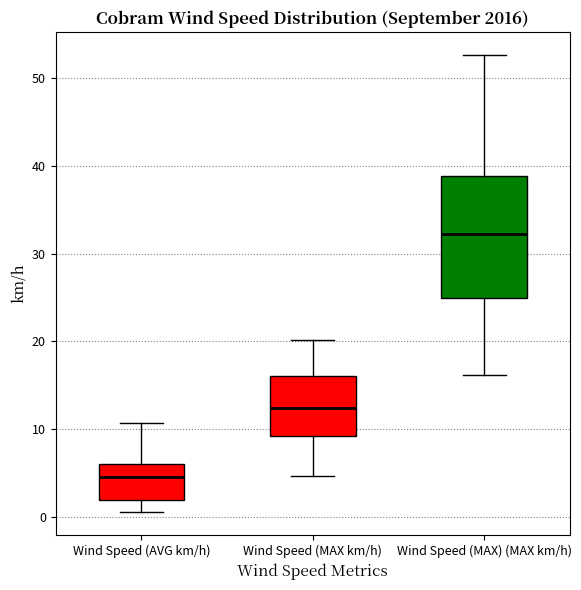

Reading left to right, read every box against the y-axis: the position of its median line, the range the box covers, and the ends of its whiskers. The values are not printed on the chart, so give them approximately, as read against the axis.

Wind Speed (AVG km/h): median 5, box 2 to 6, whiskers 1 to 11
Wind Speed (MAX km/h): median 12, box 9 to 16, whiskers 5 to 20
Wind Speed (MAX) (MAX km/h): median 32, box 25 to 39, whiskers 16 to 53